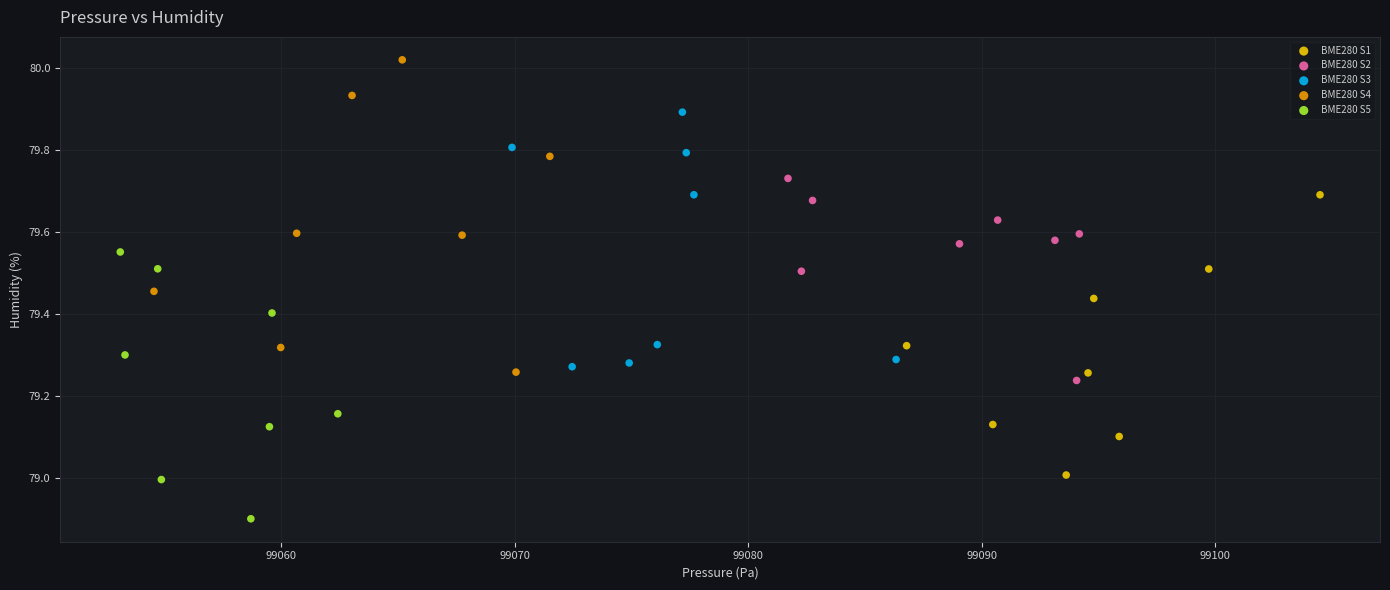

What are all the series names shown in the legend?

BME280 S1, BME280 S2, BME280 S3, BME280 S4, BME280 S5